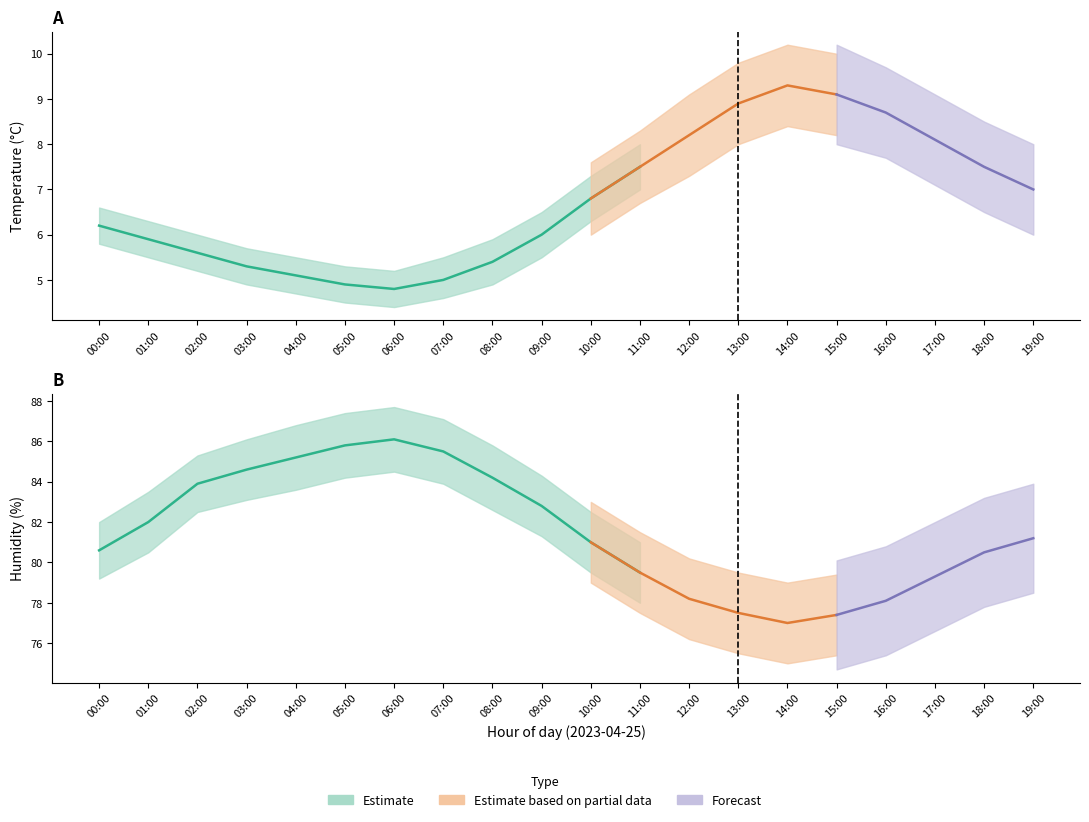

List the series in order of their peak value, lowest first.

temperature_lower, temperature, temperature_upper, humidity_lower, humidity, humidity_upper